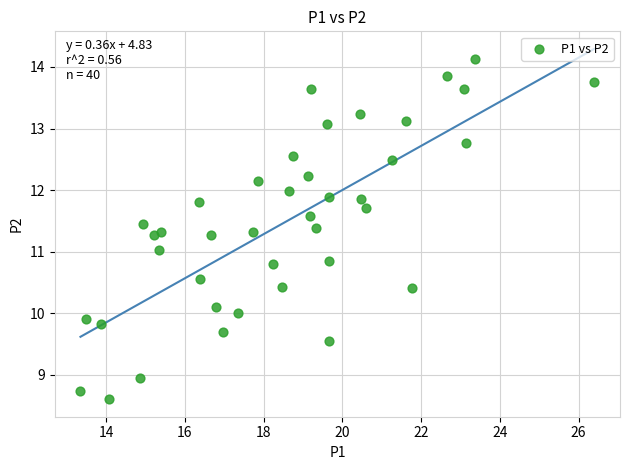

How many data points are displayed?

40